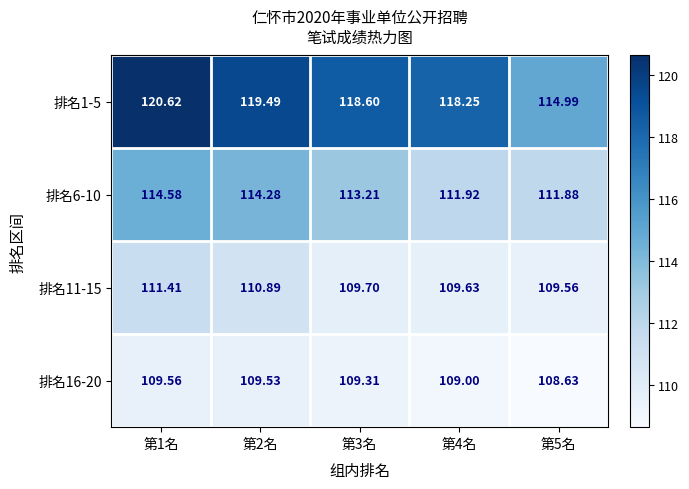

At how many categories does at least one series exceed 111?

5